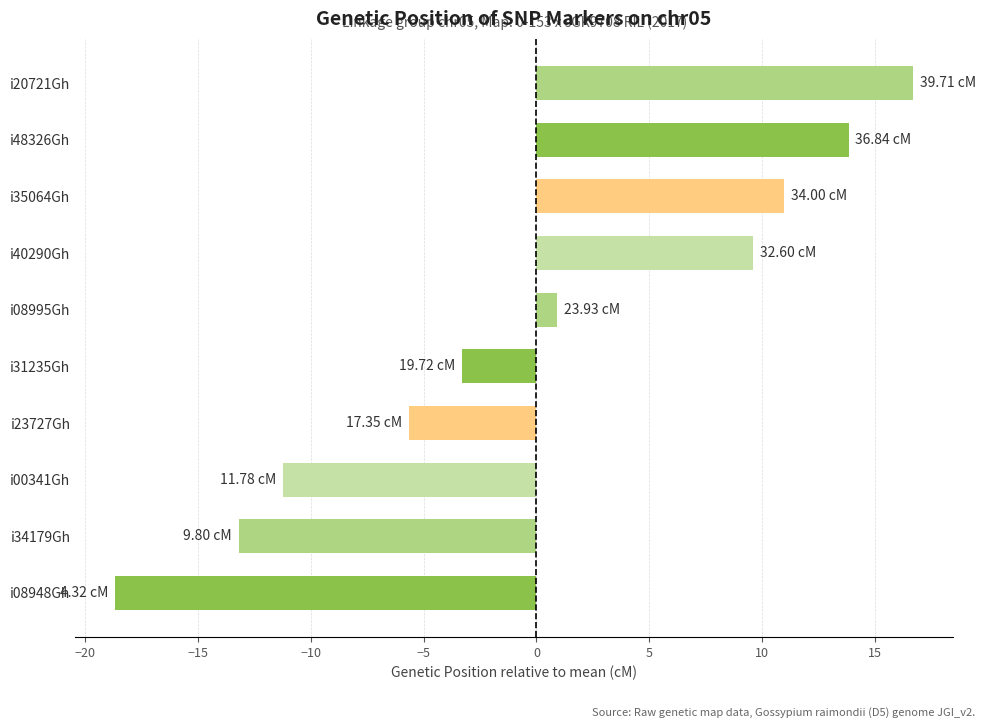

What is the difference between the maximum and minimum values?

35.4